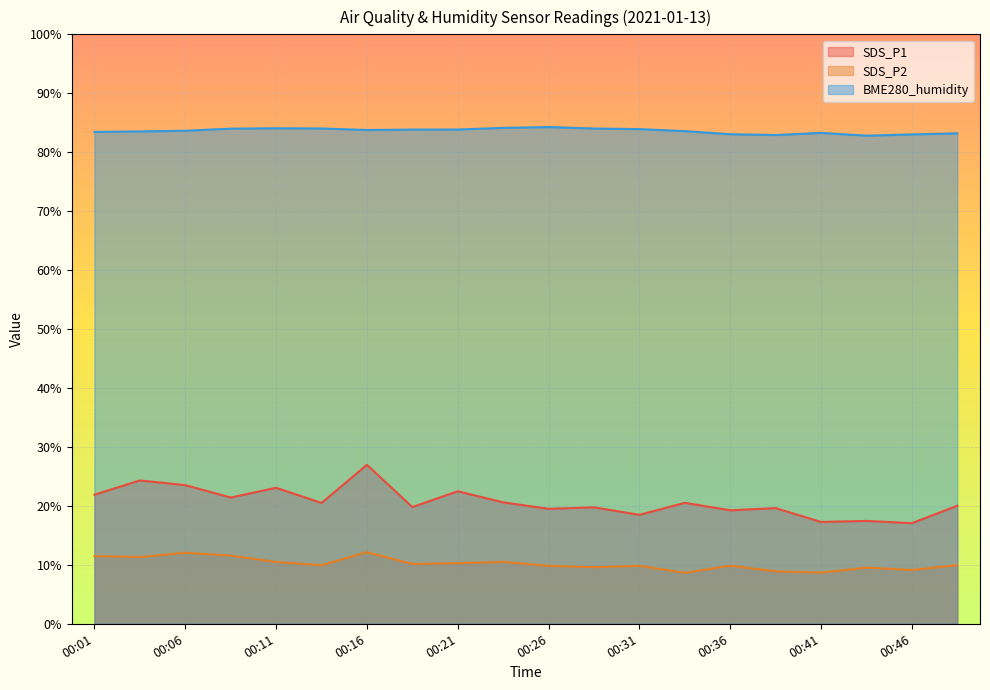

Where is BME280_humidity nearest to the value 83?

00:46